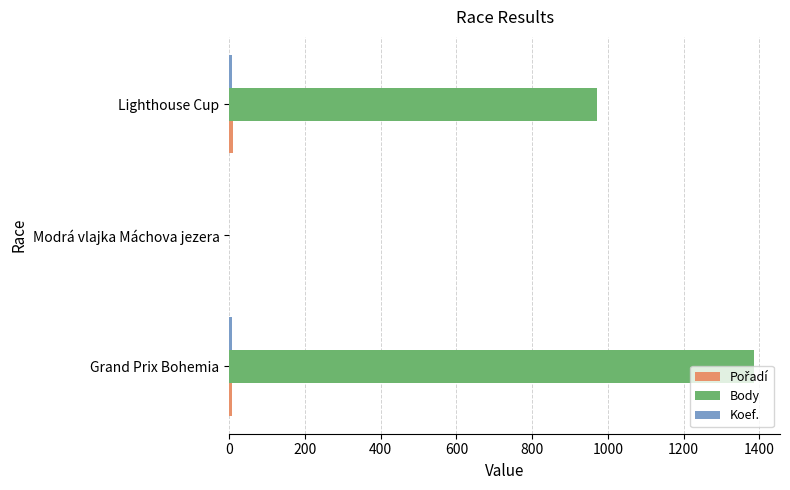

What is the greatest value displayed?

1385